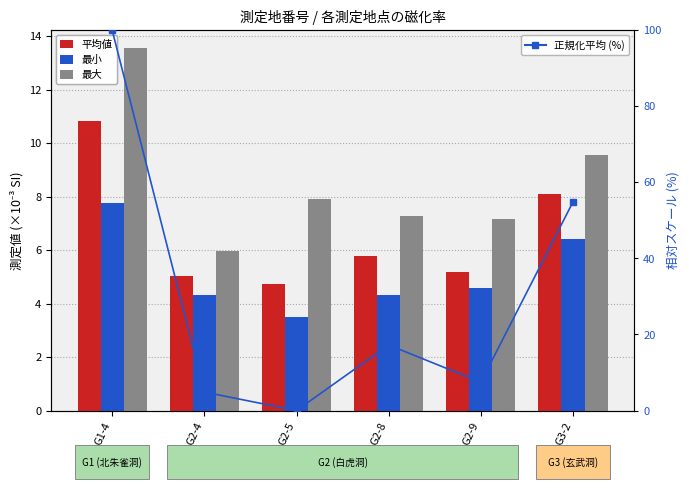

What is the total value across all series at G2-8?

34.6